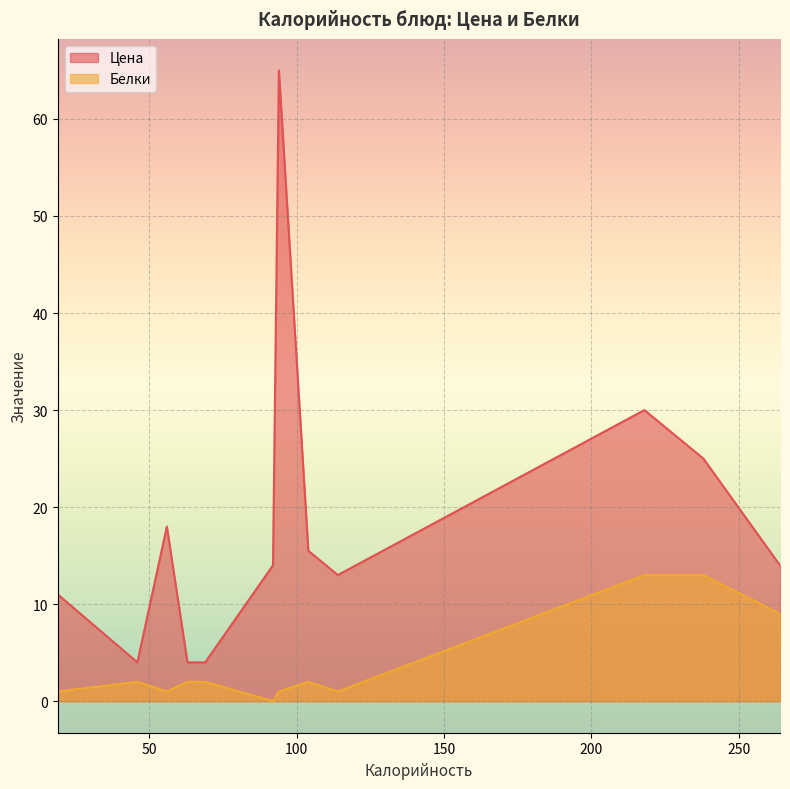

How many series are shown in this chart?

2